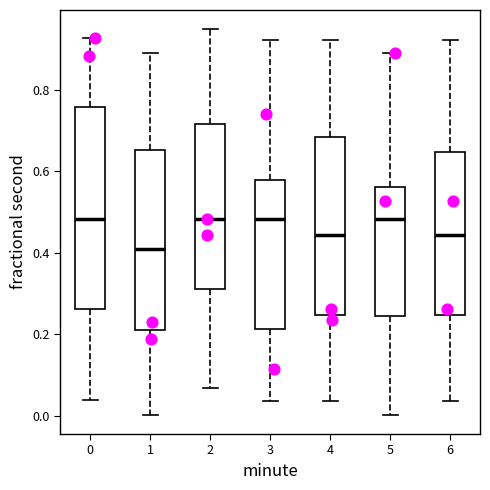

Which box is the tallest, from its lower edge to its upper edge?

0